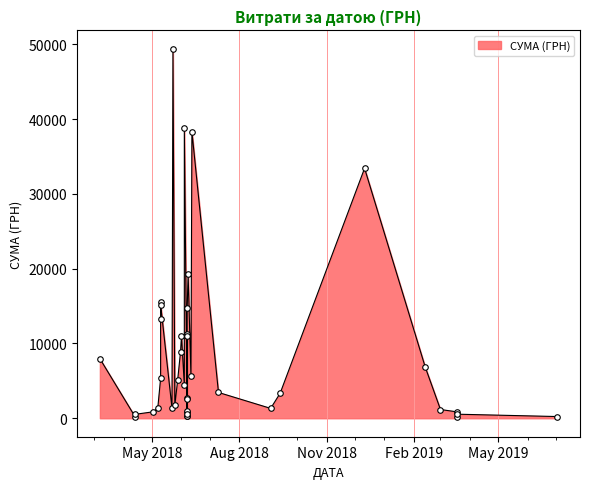

Does the chart display data point markers on the line(s)?

Yes